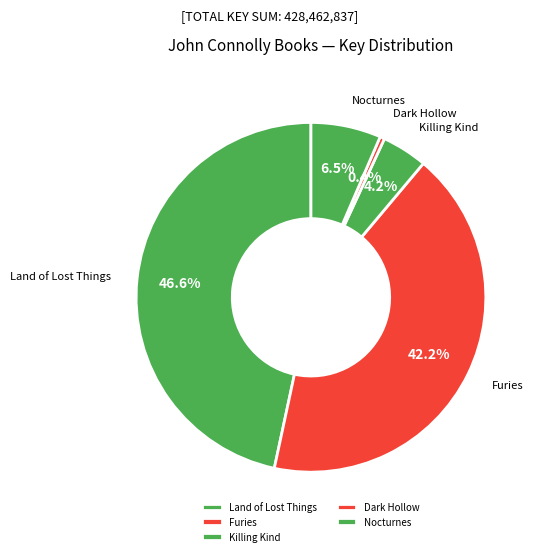

What percentage is NOT represented by Killing Kind?

95.8%